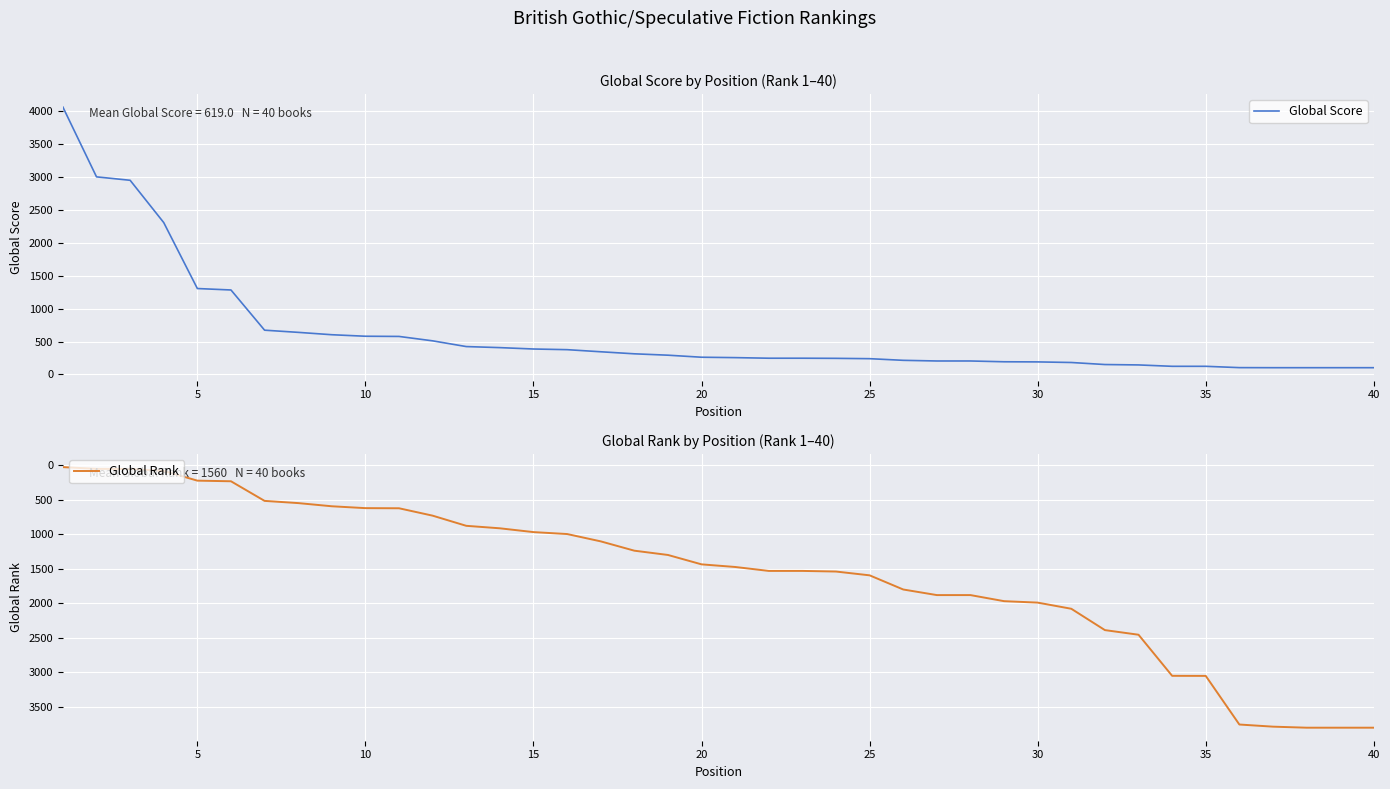

After their last crossing, which series has the higher values: Global Score or Global Rank?

Global Rank